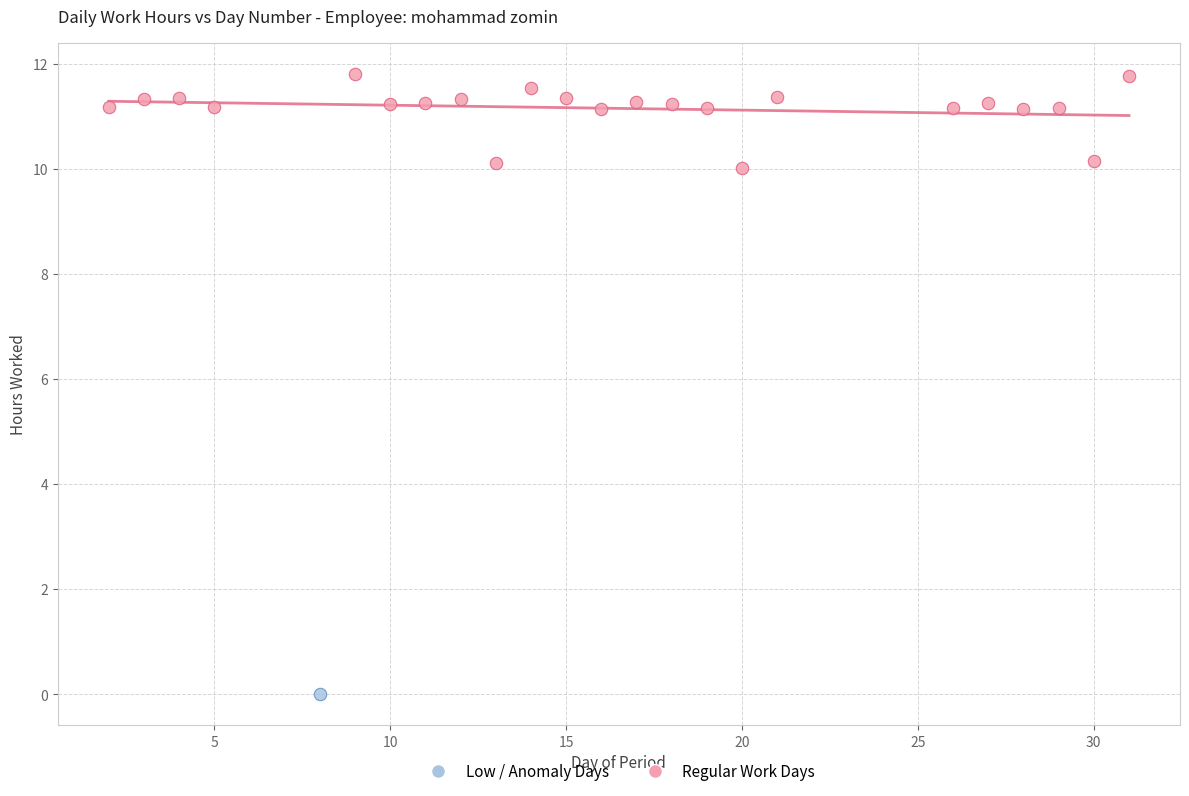

What are all the series names shown in the legend?

Low / Anomaly Days, Regular Work Days